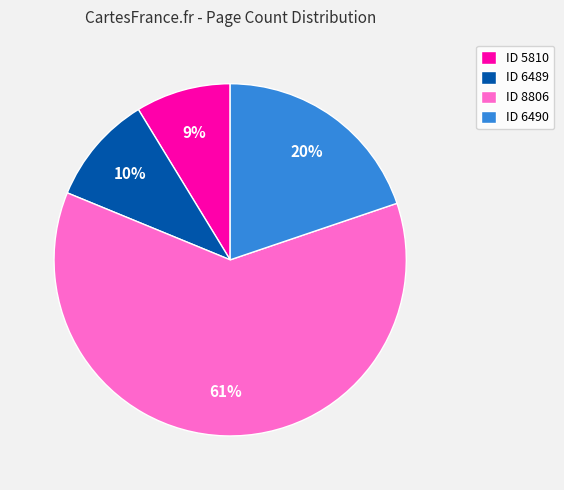

To the nearest percent, what percentage of the pie is ID 5810?

9%